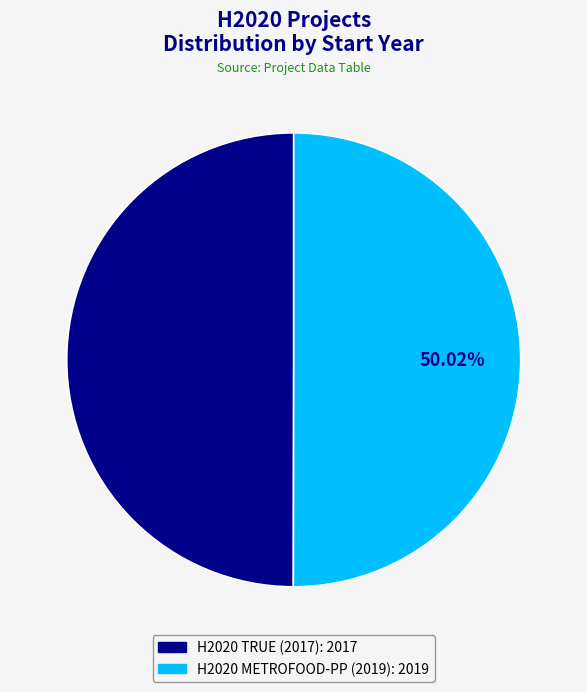

Is the sum of H2020 TRUE (2017) and H2020 METROFOOD-PP (2019) greater than half?

Yes